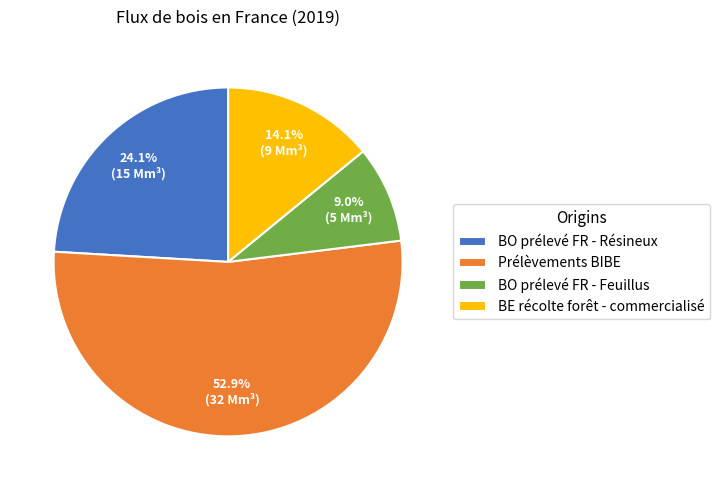

What is the ratio of the value at BO prélevé FR - Résineux to the value at Prélèvements BIBE?

0.5